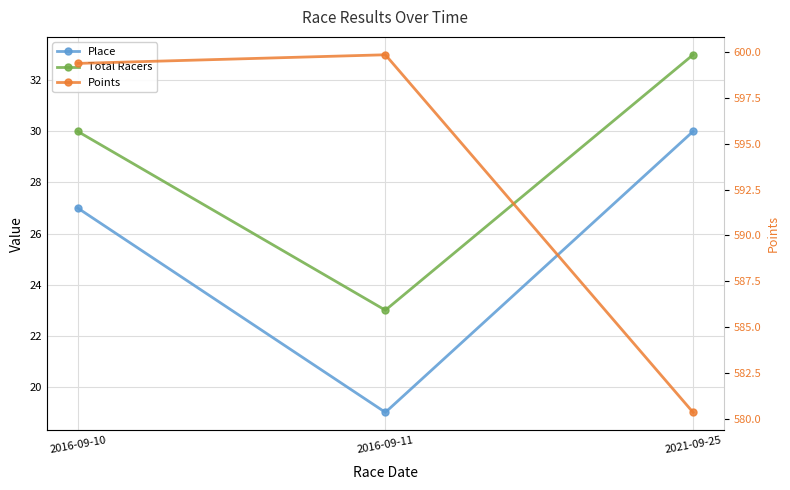

What is the average value of the Total Racers series?

28.7